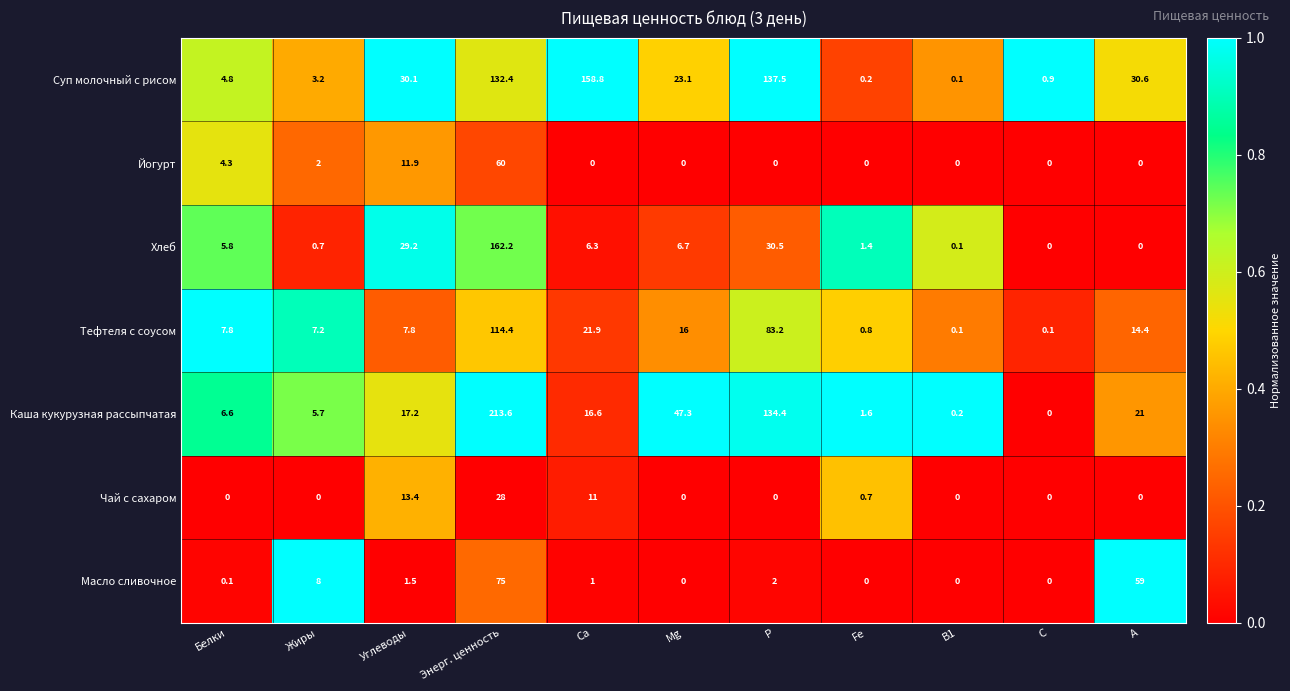

What is the sum of the Суп молочный с рисом values at Mg and Энерг. ценность?

155.5